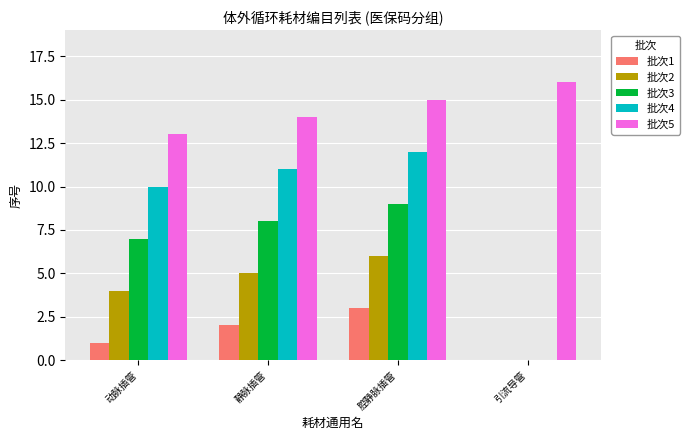

Which series has the largest total across all categories?

批次5